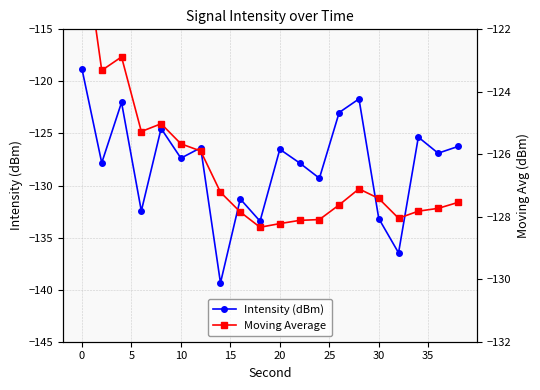

True or false: Intensity (dBm) has more than 1 interior local peaks.

True